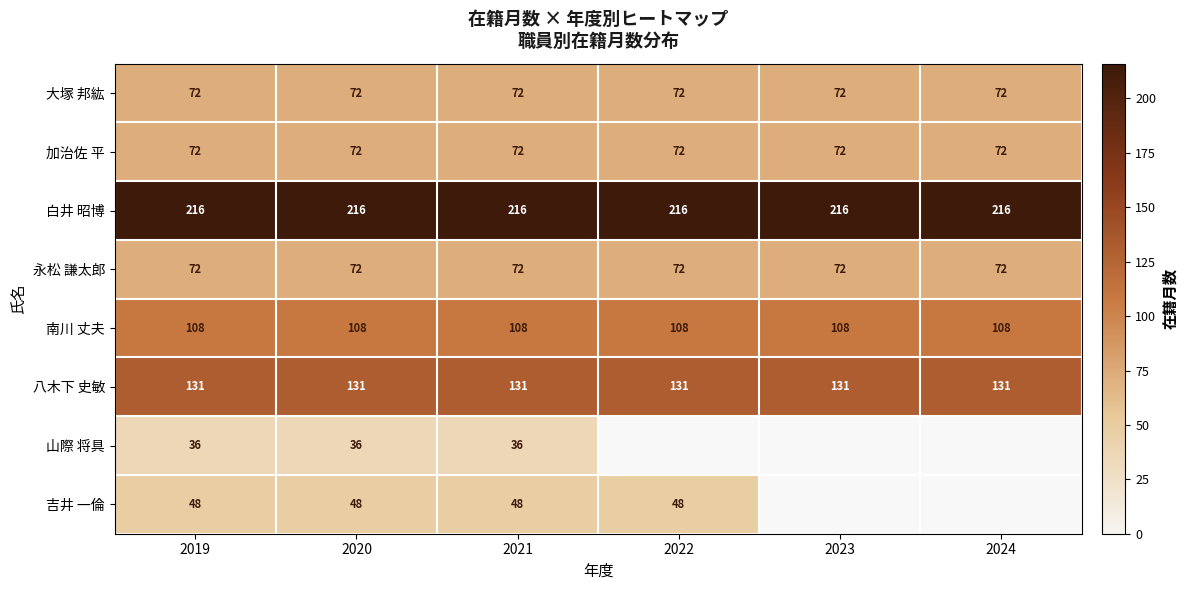

What is the highest value of the 永松 謙太郎 series?

72